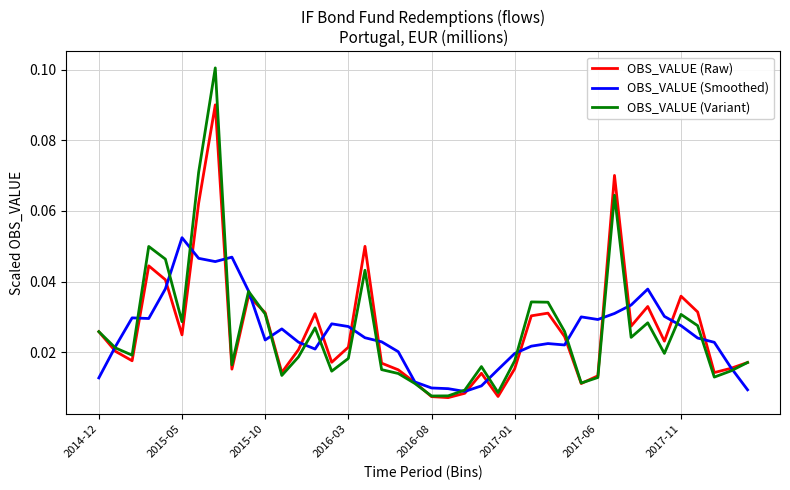

Count the number of categories in the chart.

40